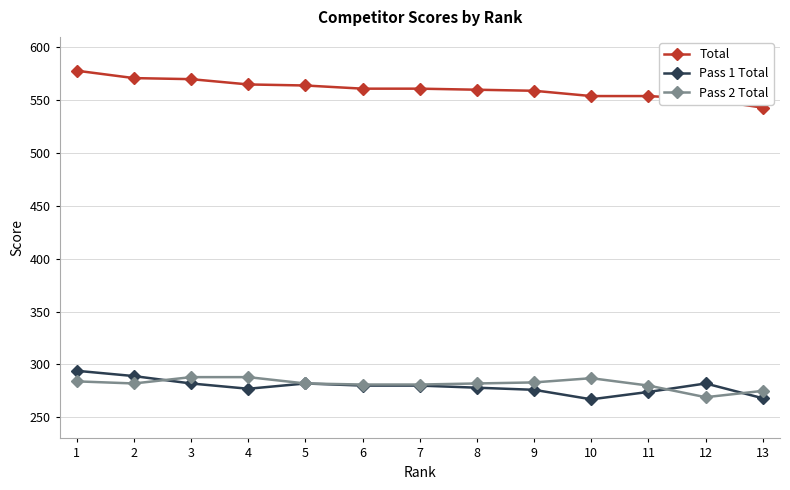

The Total series shows 554 at 10. True or false?

True